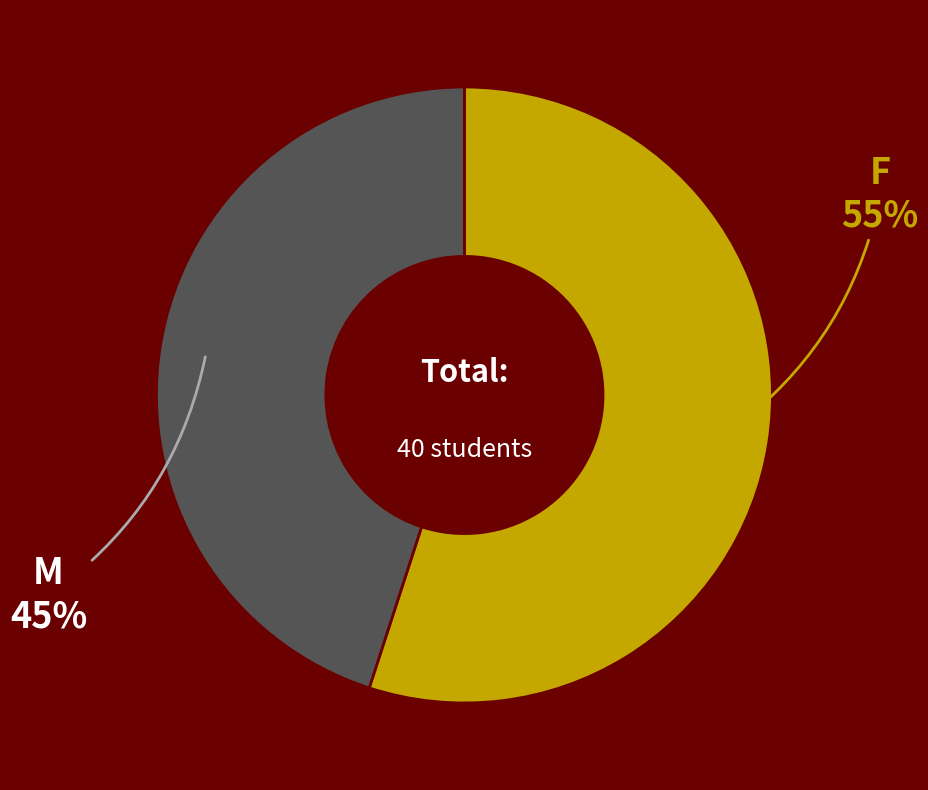

What is the largest slice in the pie chart?

F